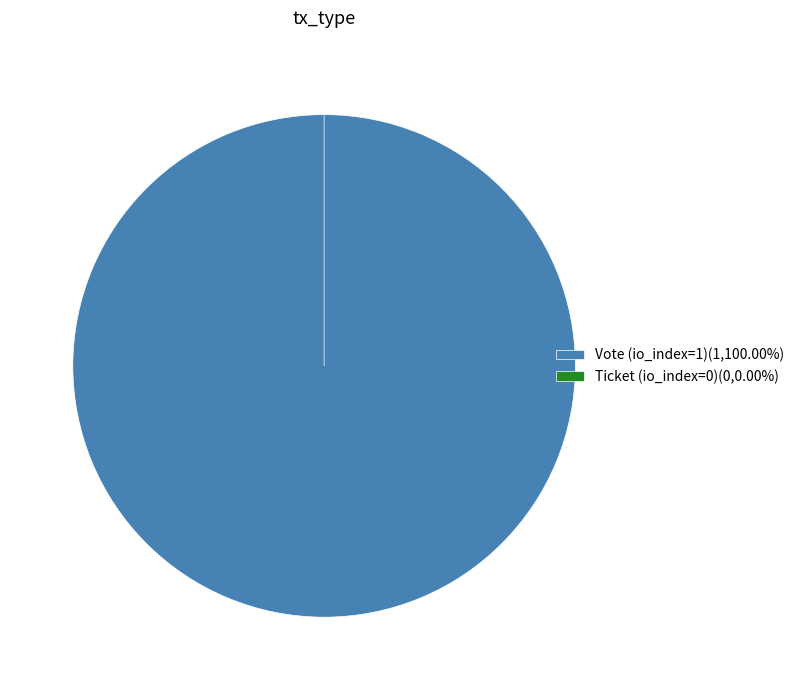

Combined, what portion of the pie is Ticket (io_index=0) and Vote (io_index=1)?

100.0%